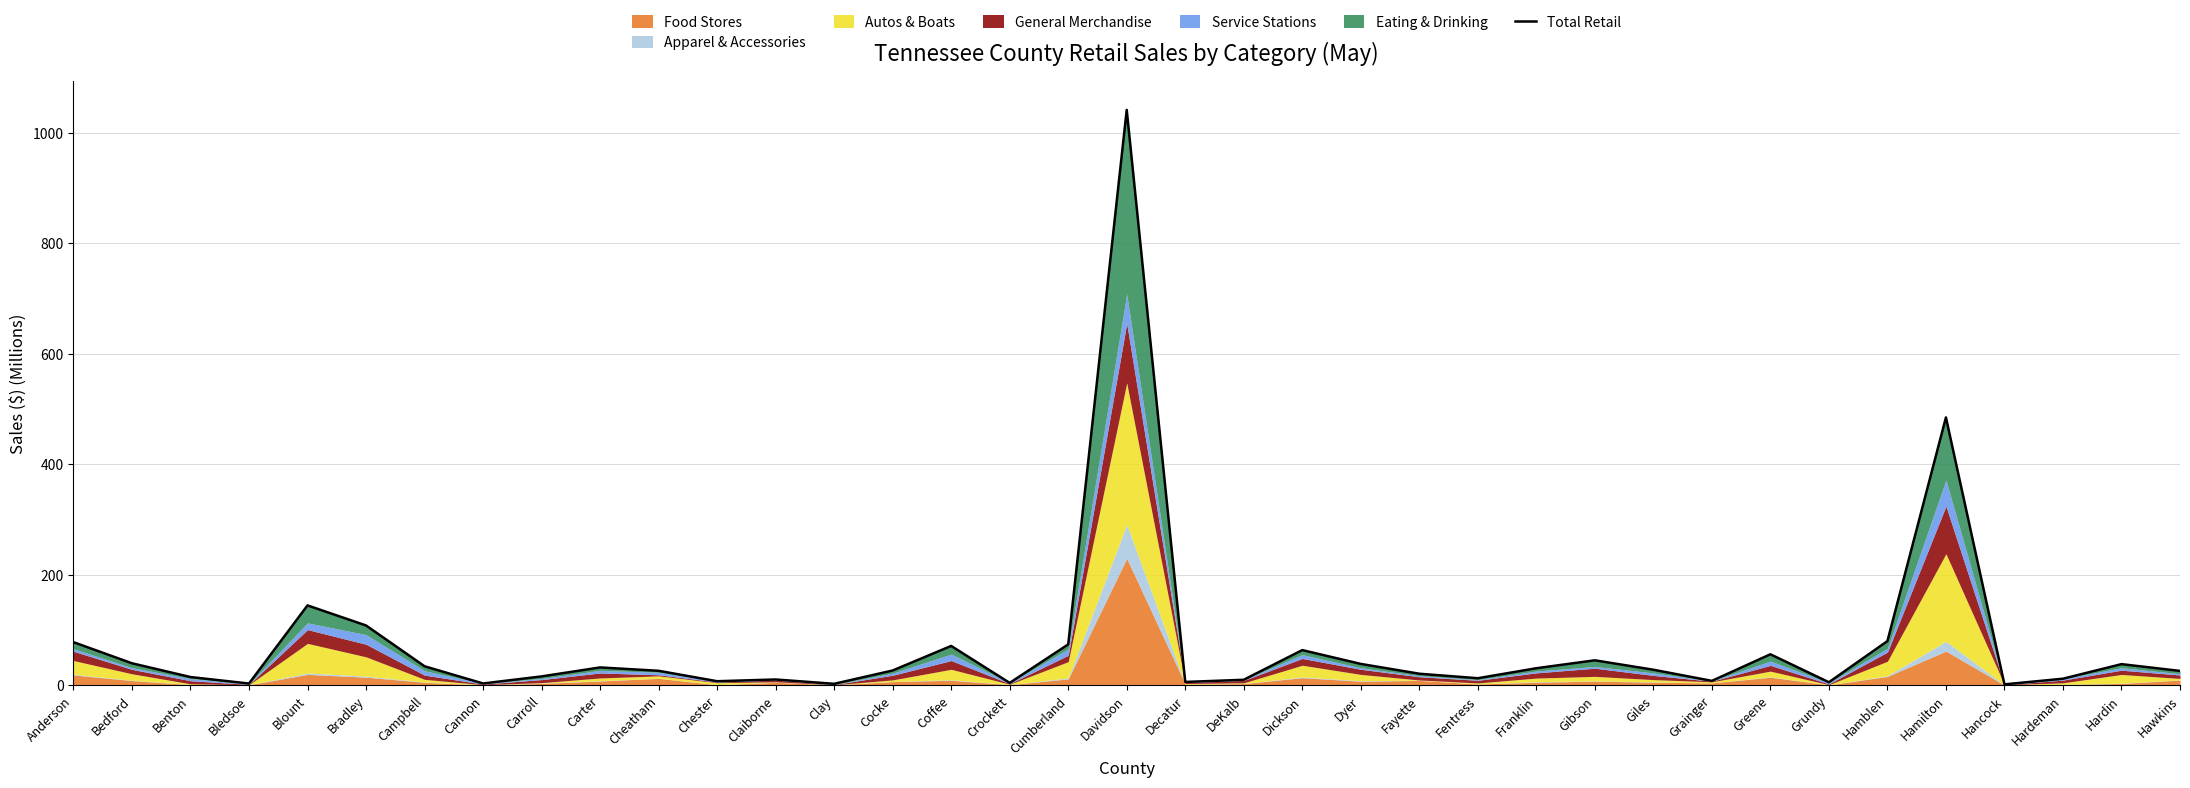

What is the approximate value at Fentress?

13.1